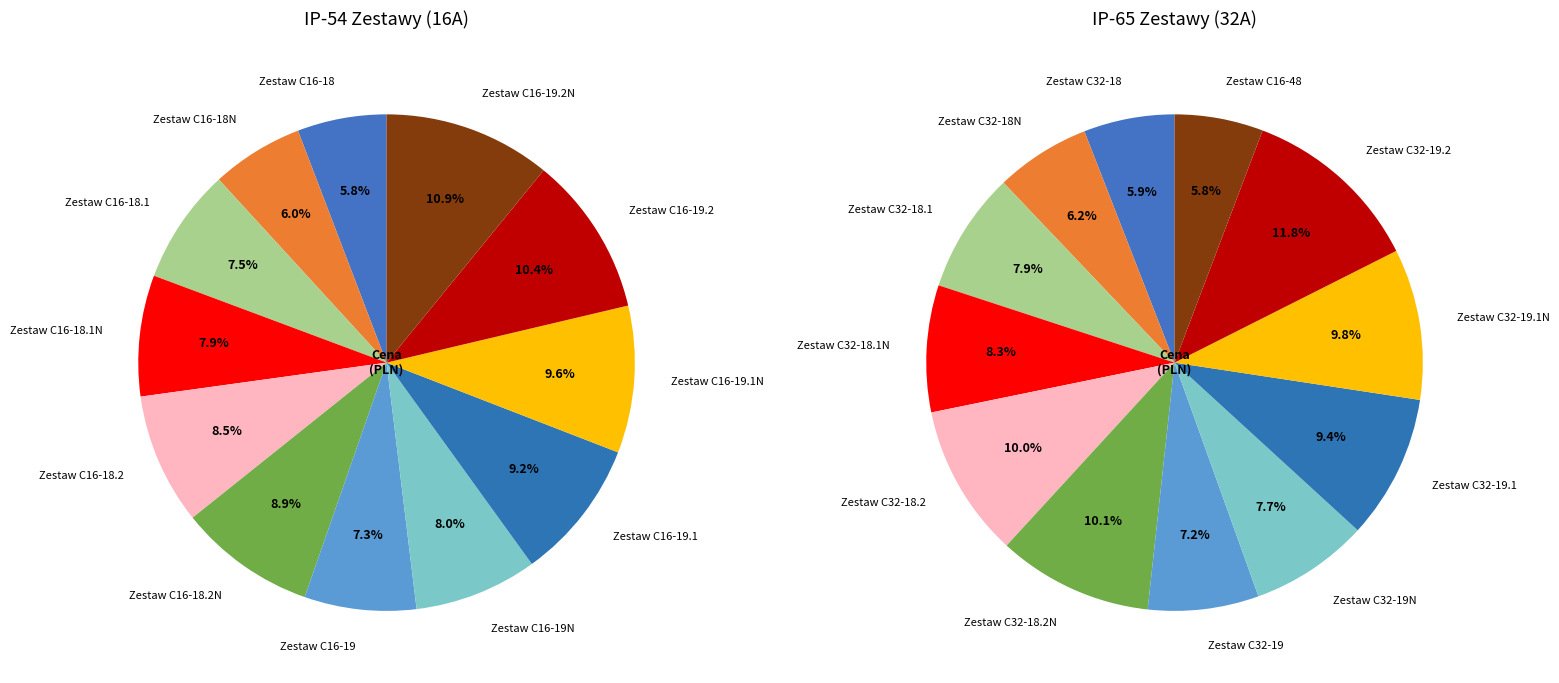

What is the smallest slice in the pie chart?

Zestaw C16-18